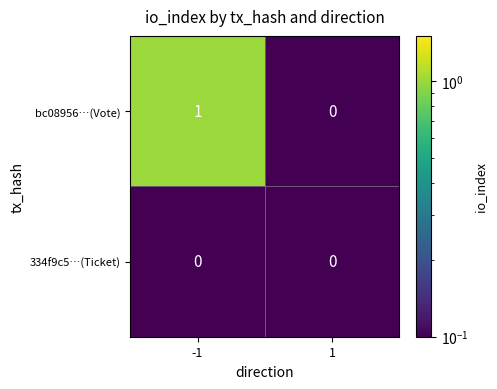

How many series are shown in this chart?

2